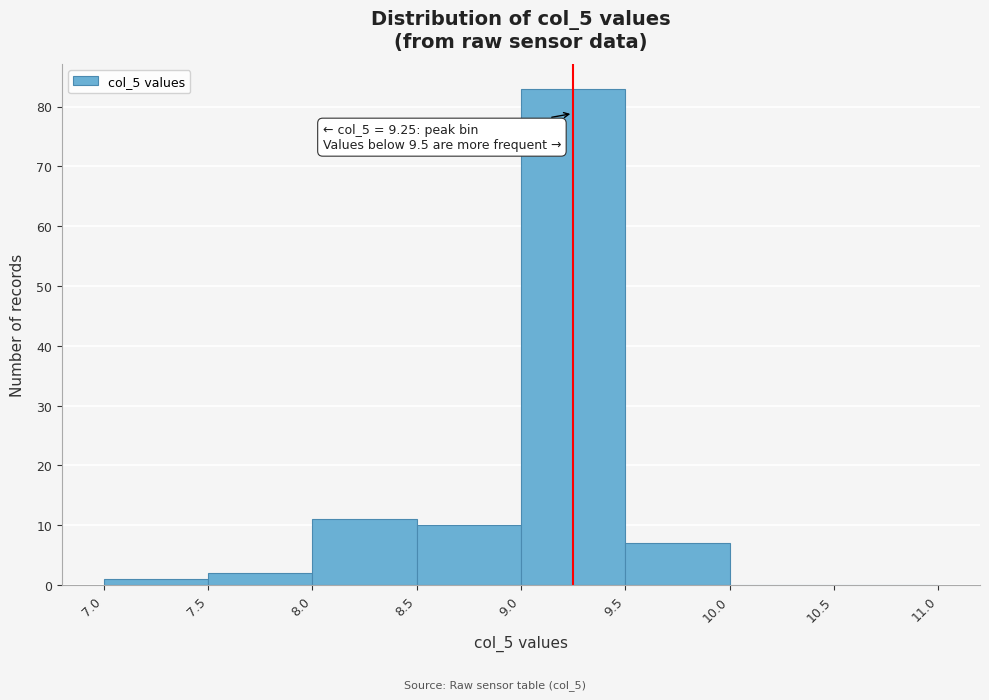

Over which range of the x-axis is the bar tallest?

9.0 to 9.5